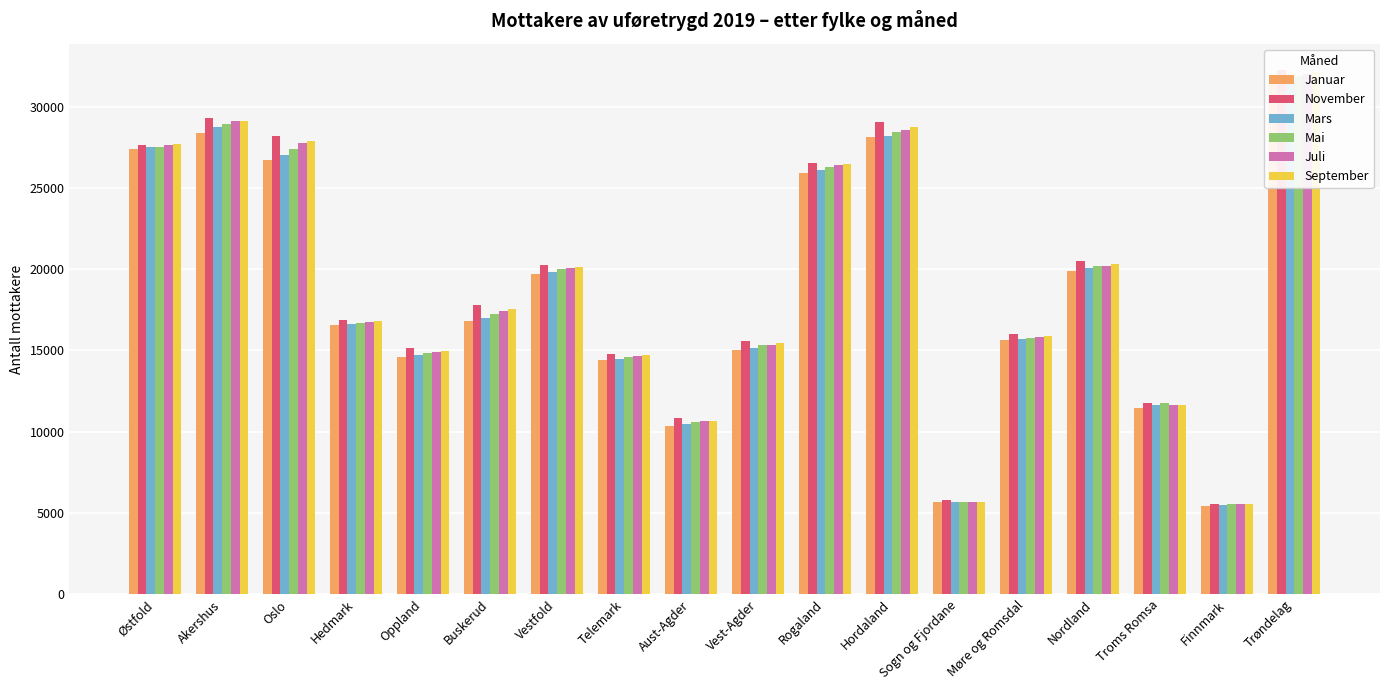

How many values in the Mai series are below 17268?

9